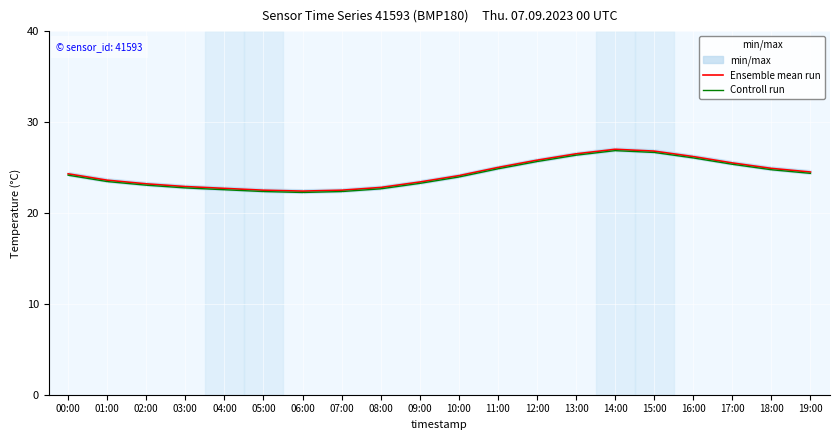

True or false: Ensemble mean run has a value of 22.5 at 05:00.

True